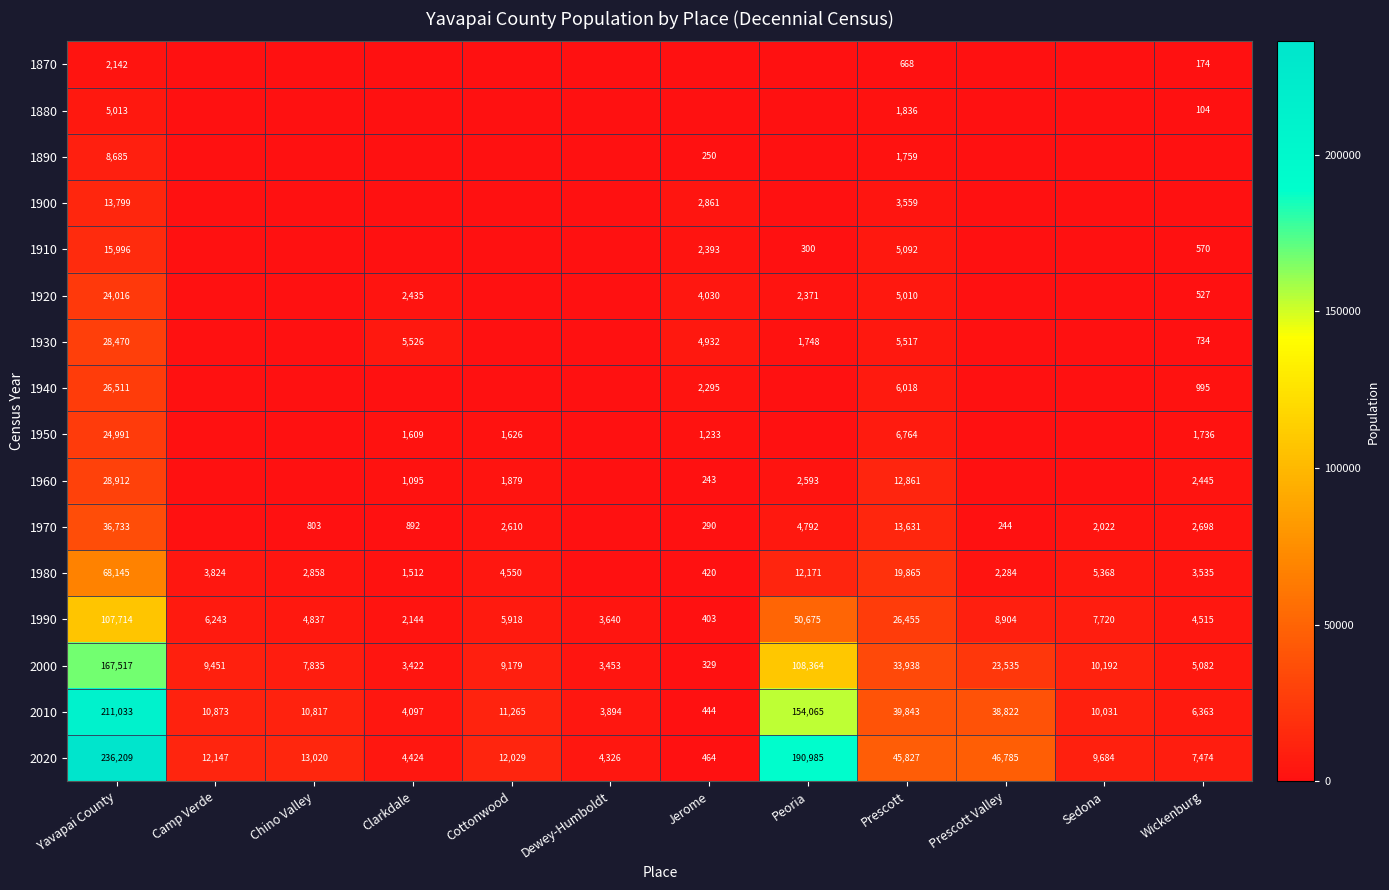

At which label does 2020 reach its peak?

Yavapai County